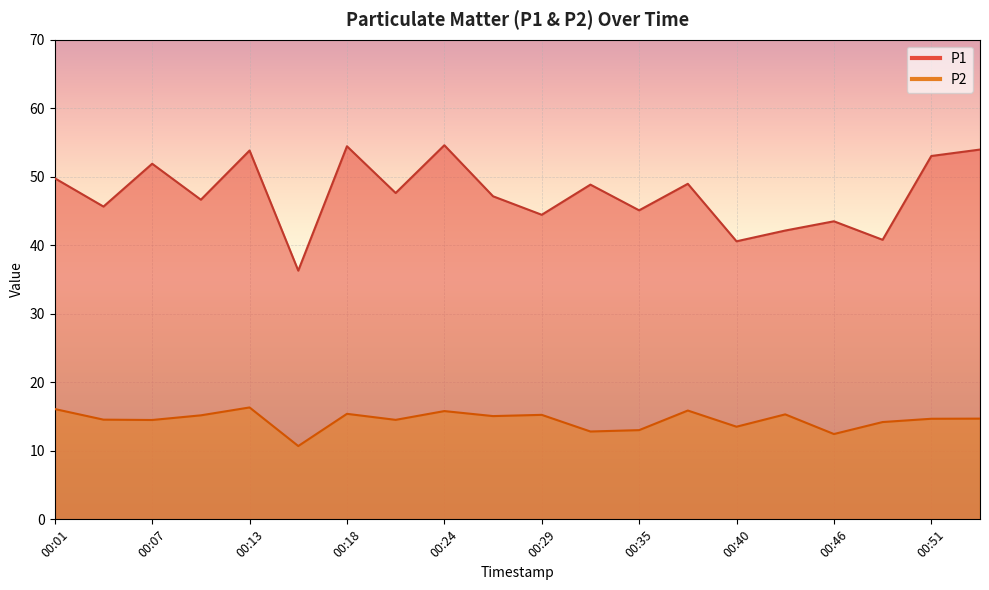

At which category is the sum across all series the highest?

00:24